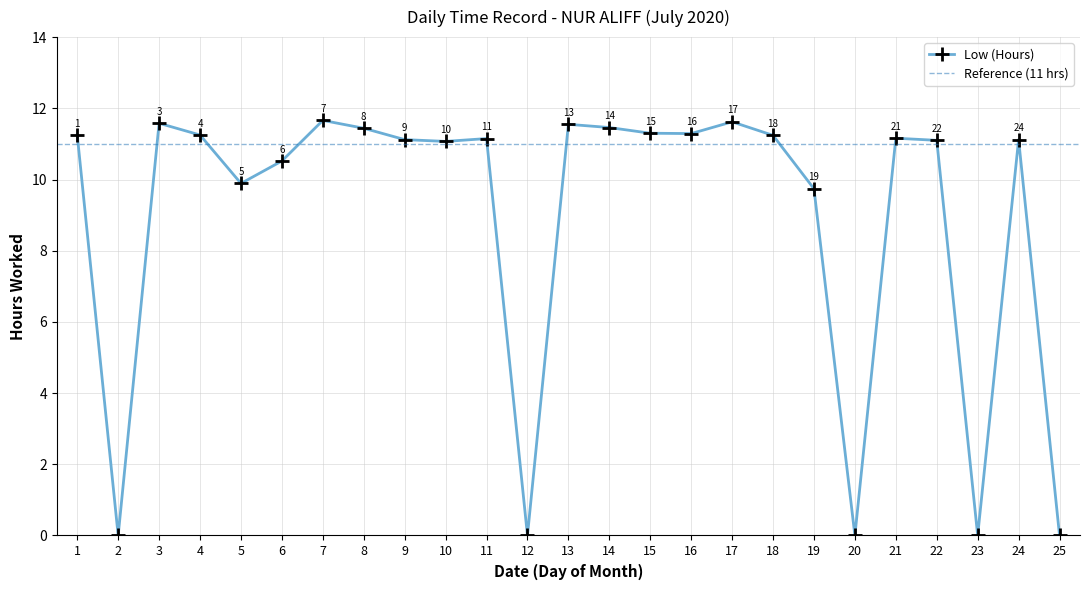

Where is the data nearest to the value 5?

19